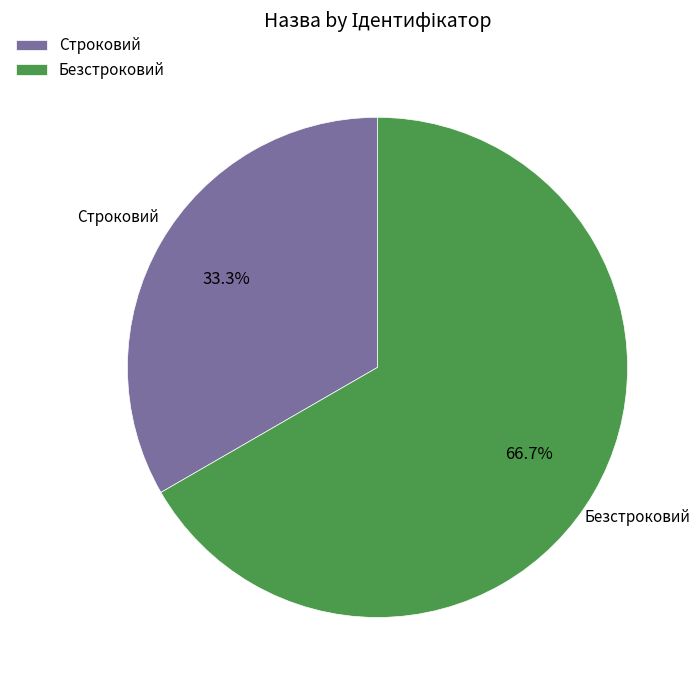

Rank the categories by value from highest to lowest.

Безстроковий, Строковий